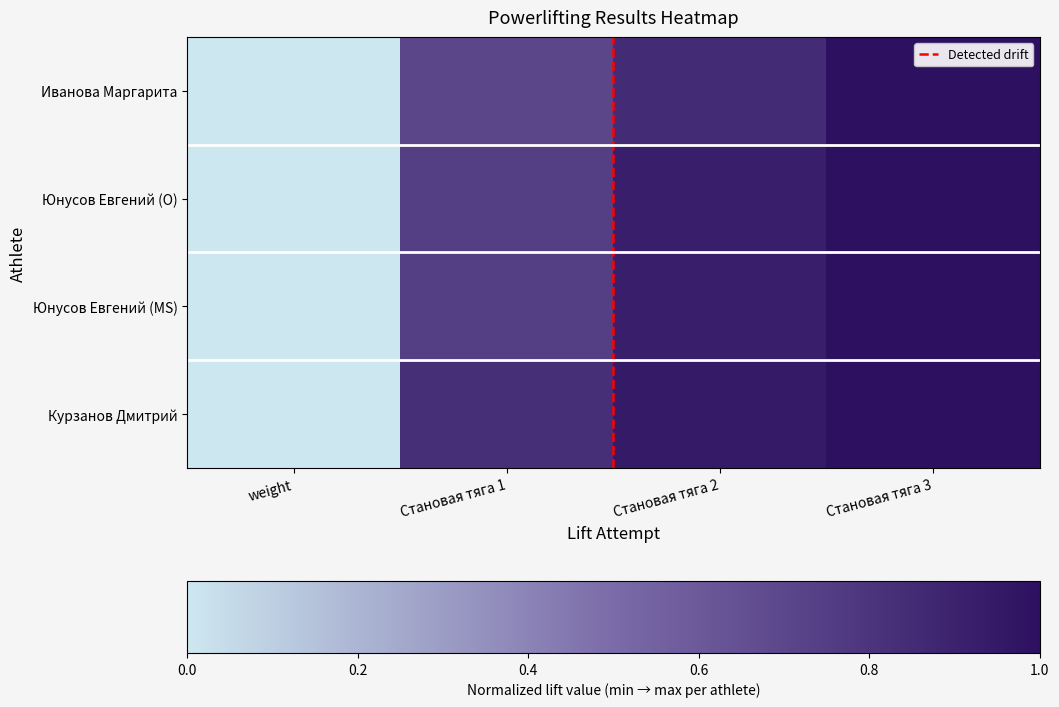

True or false: Юнусов Евгений (O) has a value of 1.0 at Становая тяга 3.

True